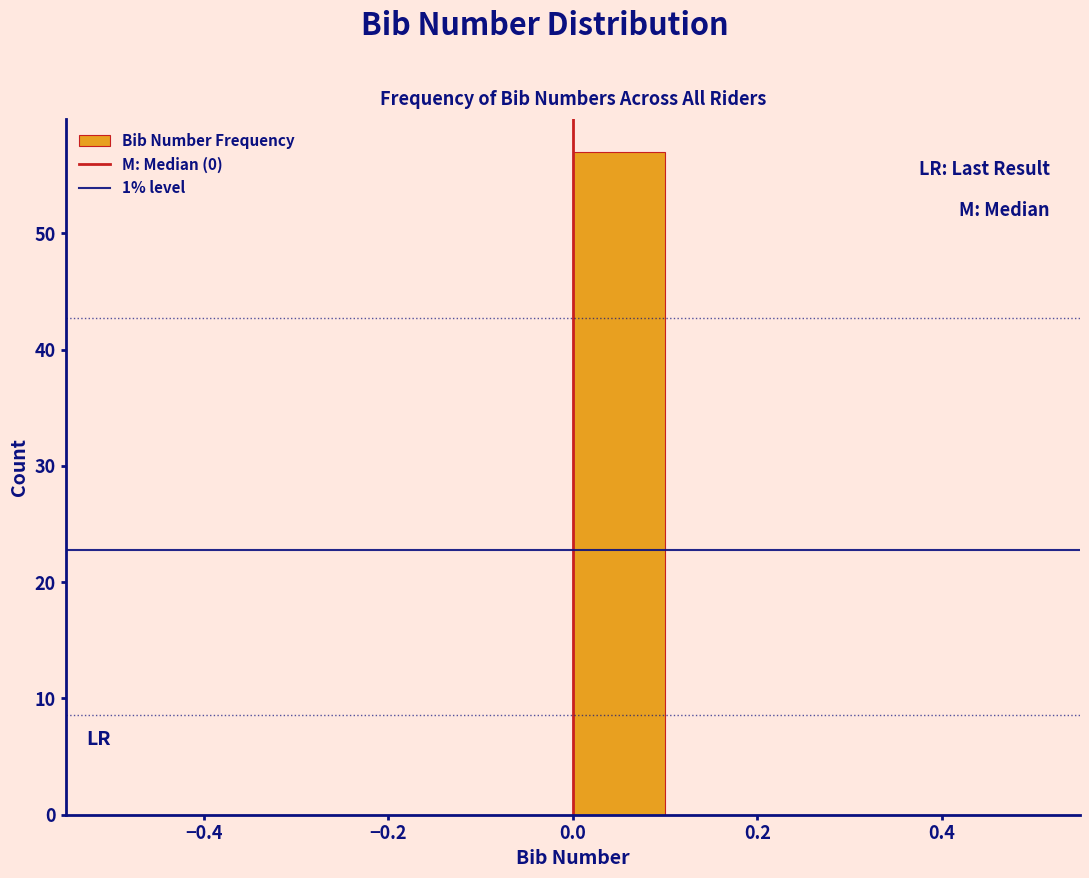

Reading left to right, transcribe this chart: for each bar, give the range it covers on the x-axis and its height. The values are not printed on the chart, so give them approximately, as read against the axis.

-0.5 to -0.4: 0
-0.4 to -0.3: 0
-0.3 to -0.2: 0
-0.2 to -0.1: 0
-0.1 to 0.0: 0
0.0 to 0.1: 57
0.1 to 0.2: 0
0.2 to 0.3: 0
0.3 to 0.4: 0
0.4 to 0.5: 0